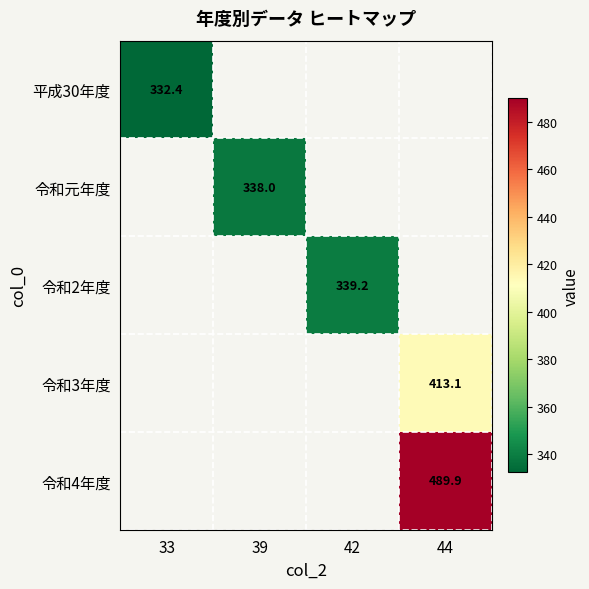

How many categories are shown in the chart?

4